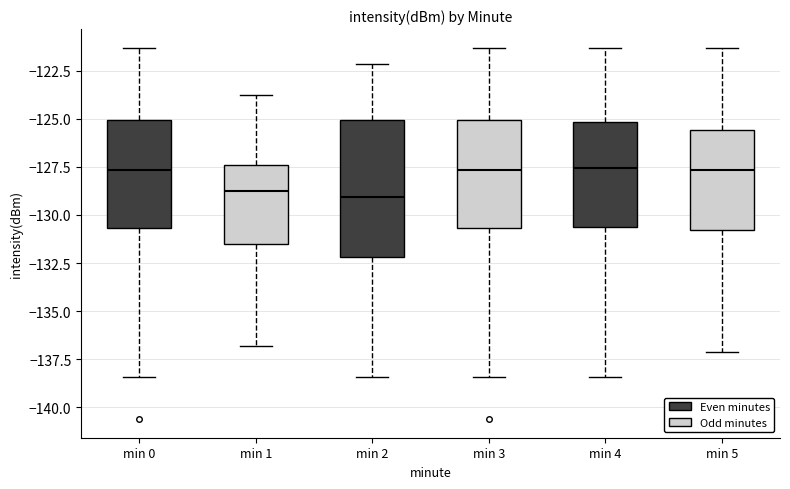

Where does the lower whisker of the box for min 5 end on the y-axis? The values are not printed on the chart, so give them approximately, as read against the axis.

-137.0